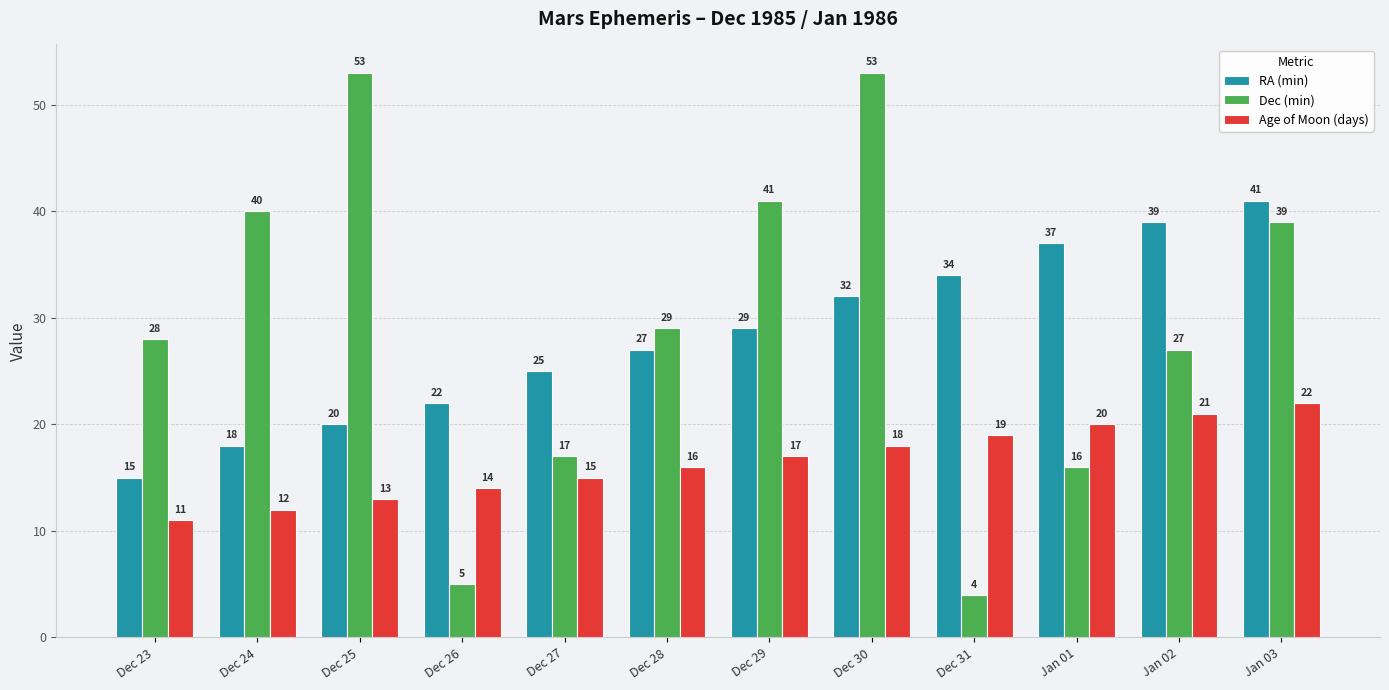

The RA (min) series shows 15 at Dec 23. True or false?

True